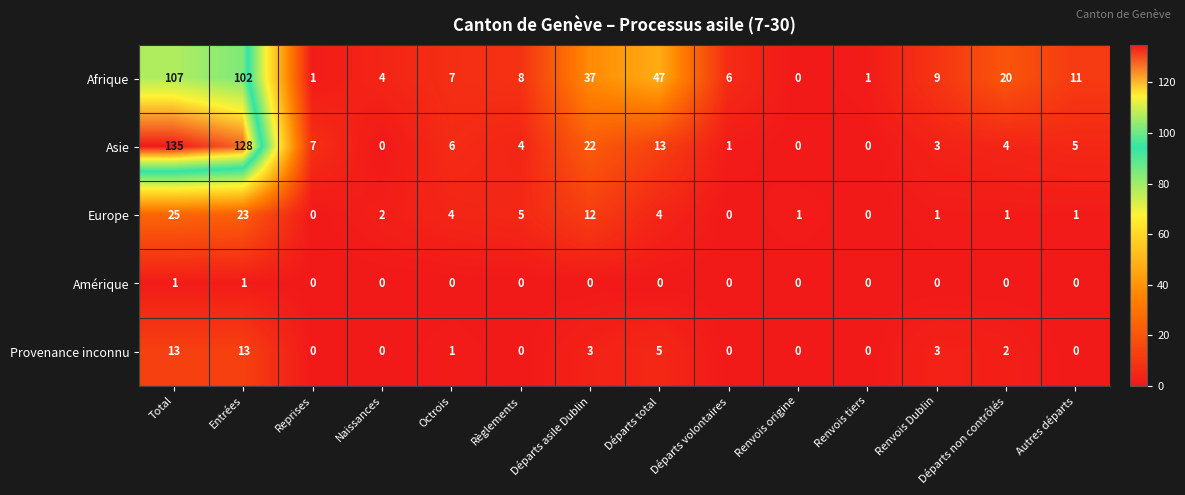

How many series are shown in this chart?

5